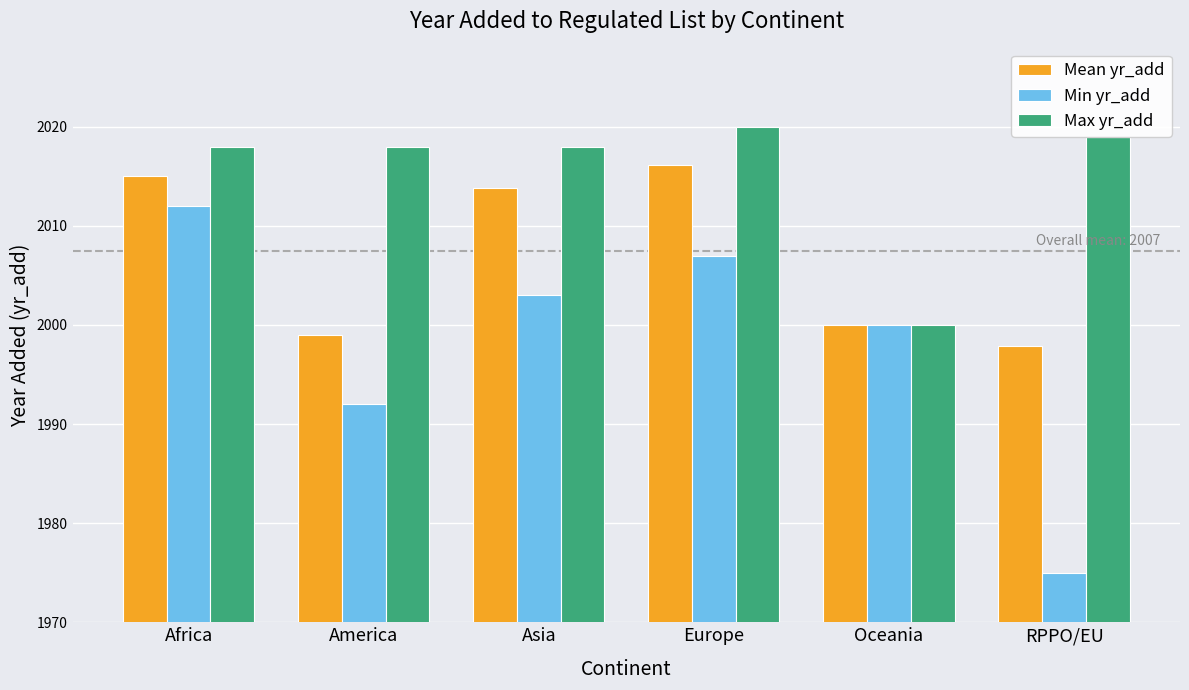

Reading left to right, extract all data points from this chart.

Mean yr_add: Africa=2015.0	America=1999.0	Asia=2013.8	Europe=2016.2	Oceania=2000.0	RPPO/EU=1997.8
Min yr_add: Africa=2012.0	America=1992.0	Asia=2003.0	Europe=2007.0	Oceania=2000.0	RPPO/EU=1975.0
Max yr_add: Africa=2018.0	America=2018.0	Asia=2018.0	Europe=2020.0	Oceania=2000.0	RPPO/EU=2019.0